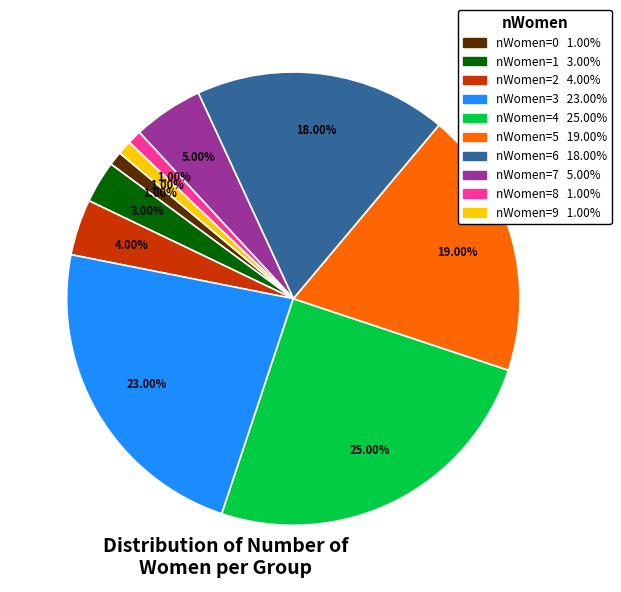

Does any single category account for the majority?

No